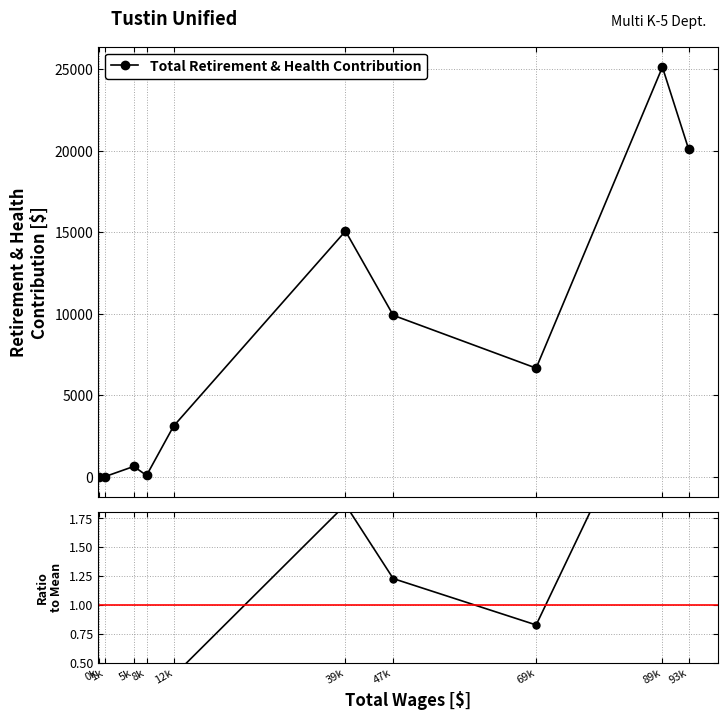

At which category is the sum across all series the highest?

89k